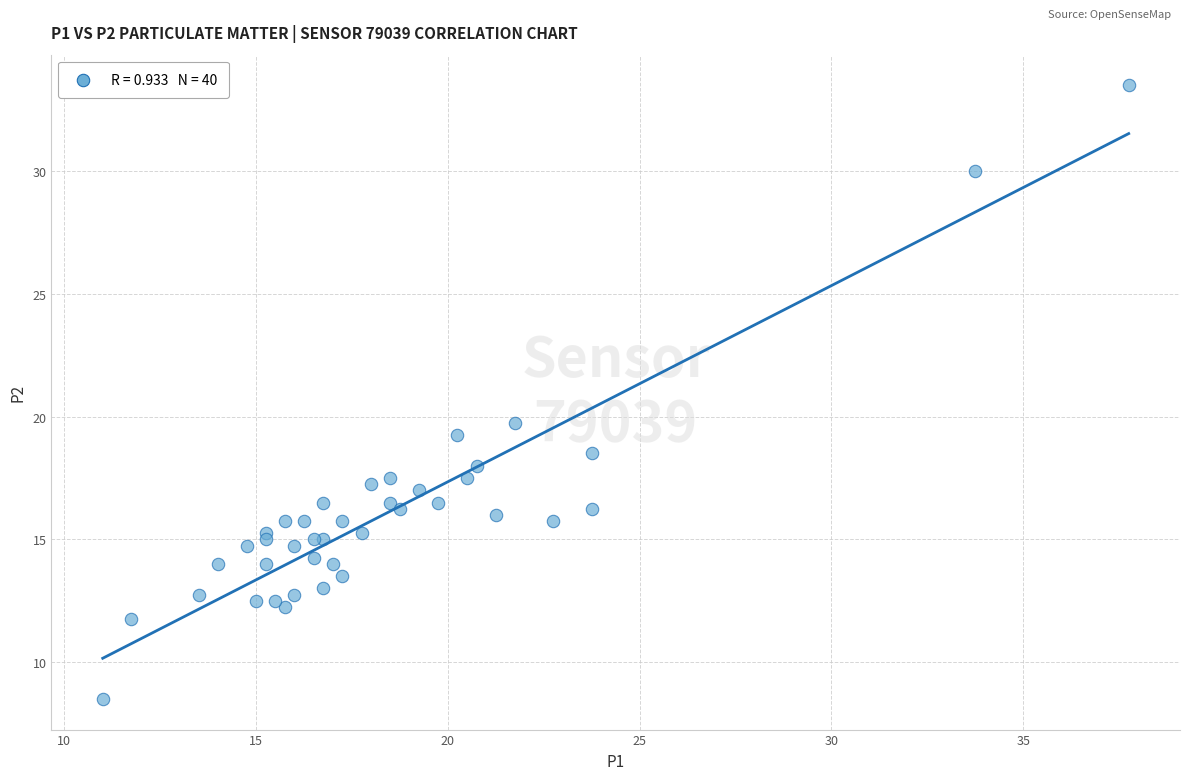

What Y value in the scatter plot is closest to 21?

19.8